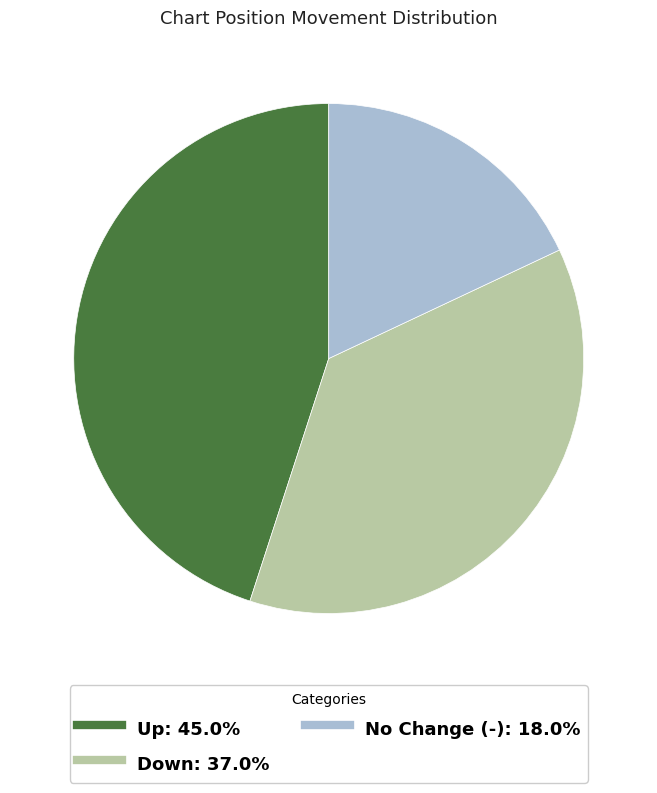

How many slices are in this pie chart?

3